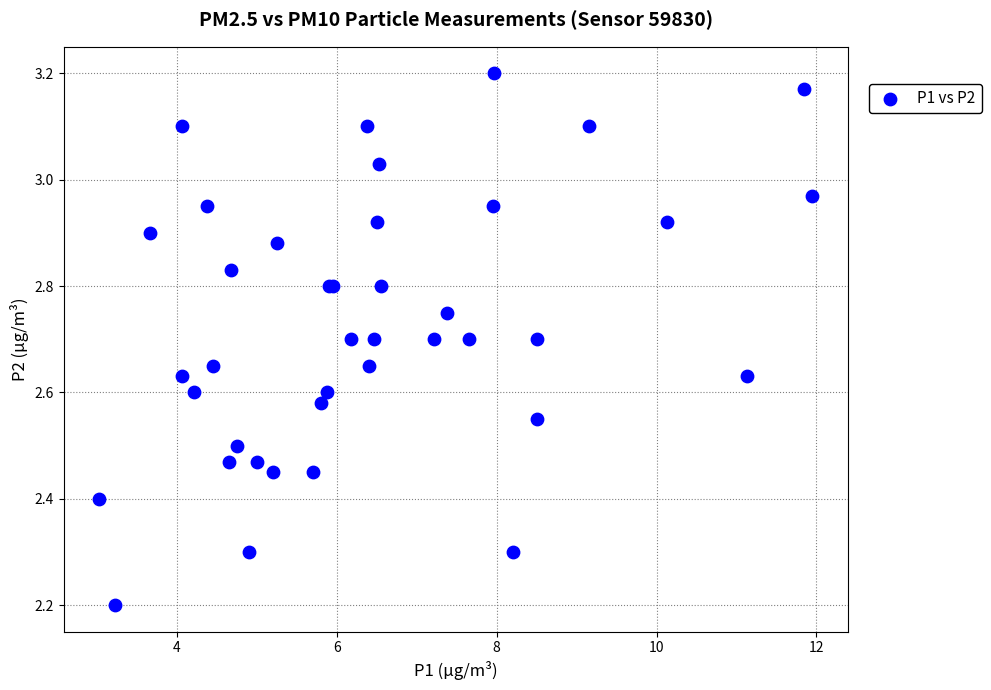

What Y value in the scatter plot is closest to 2?

2.2